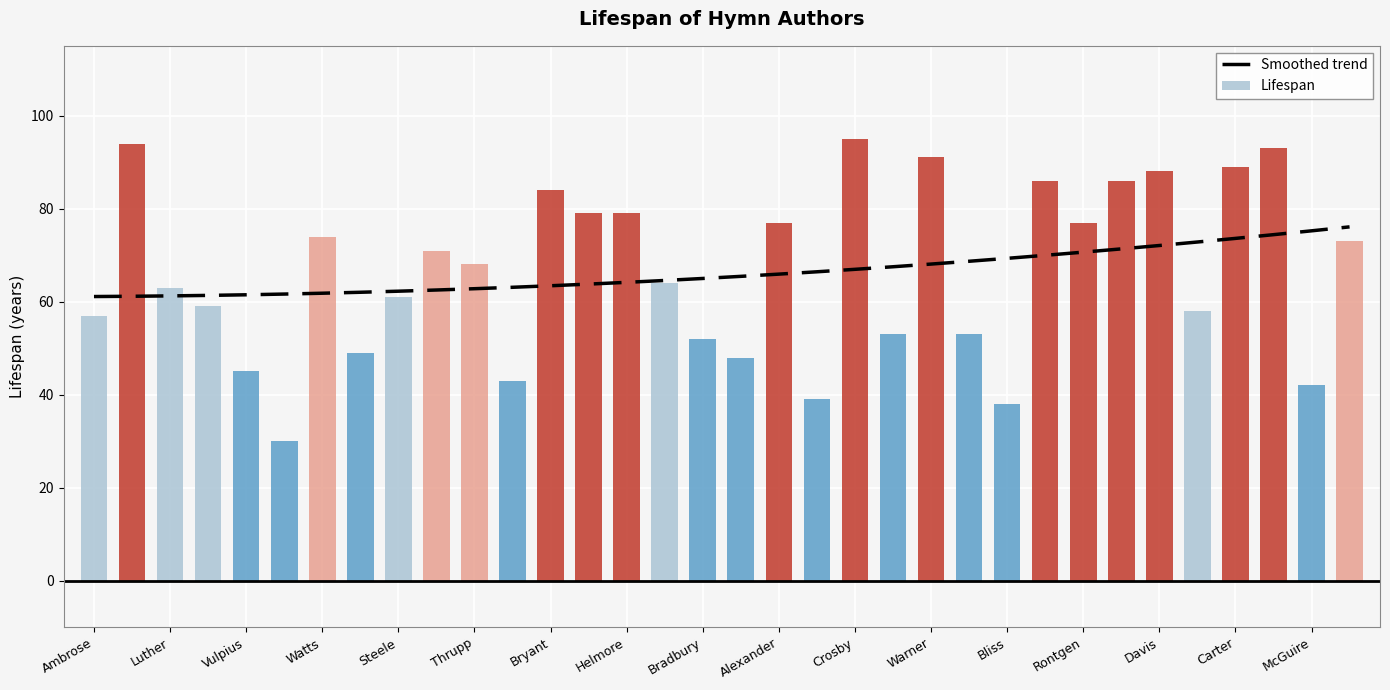

The Smoothed trend series shows 62.8 at Thrupp. True or false?

True